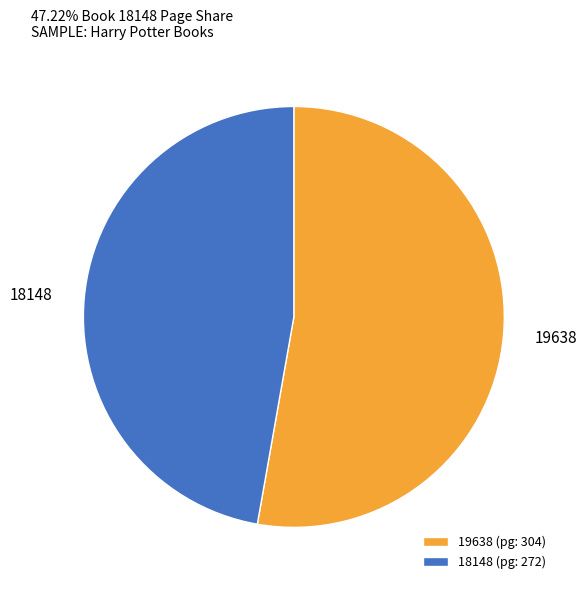

Does 19638 account for over 50% of the chart?

Yes